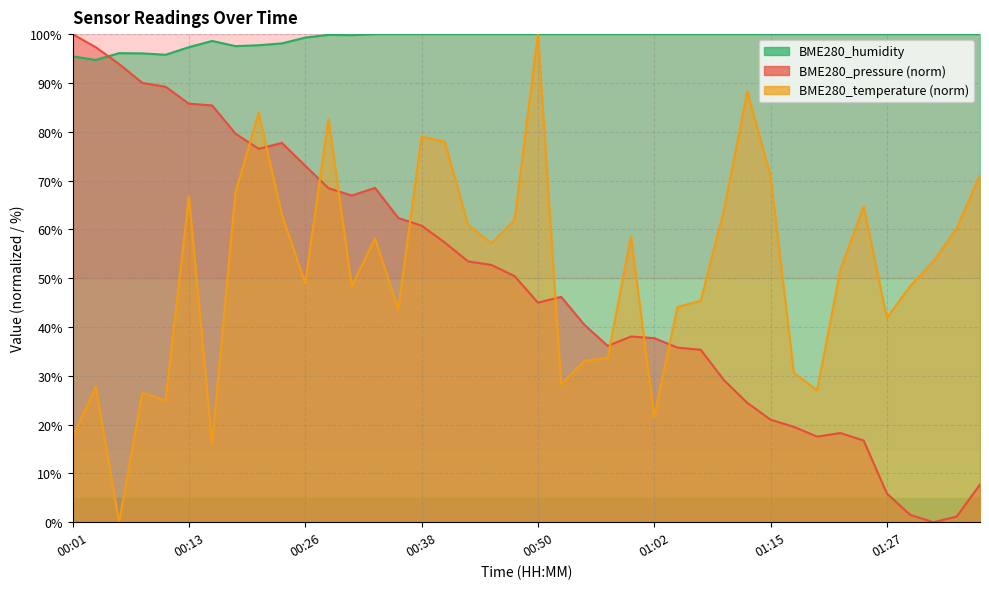

What is the difference between the BME280_temperature values at 00:45 and 00:13?

9.6